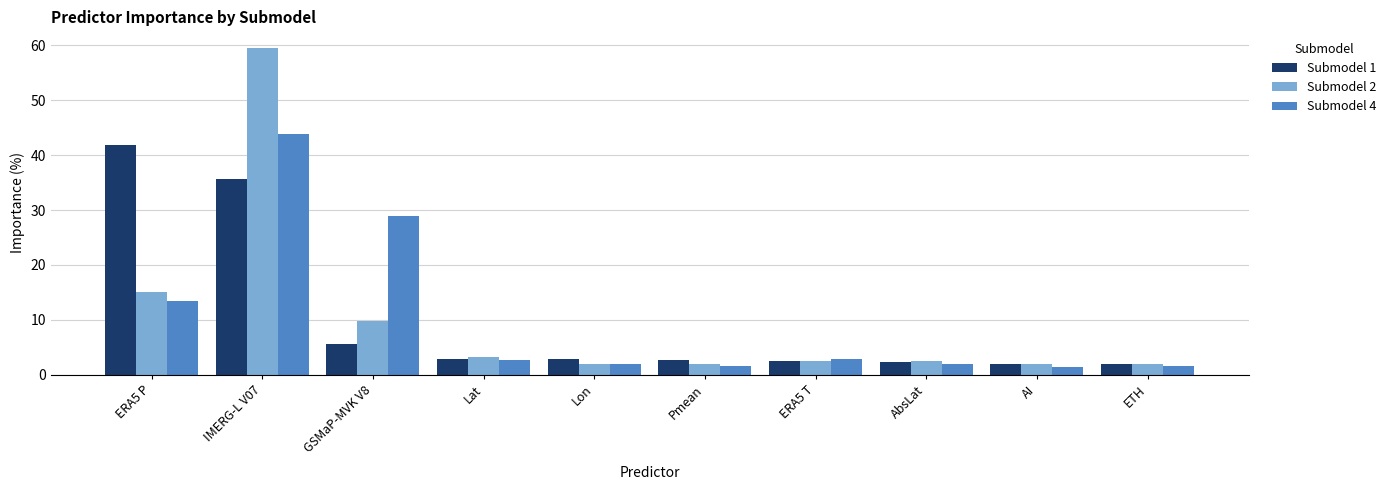

Is it true that Submodel 1 equals 2.8 at Lat?

True